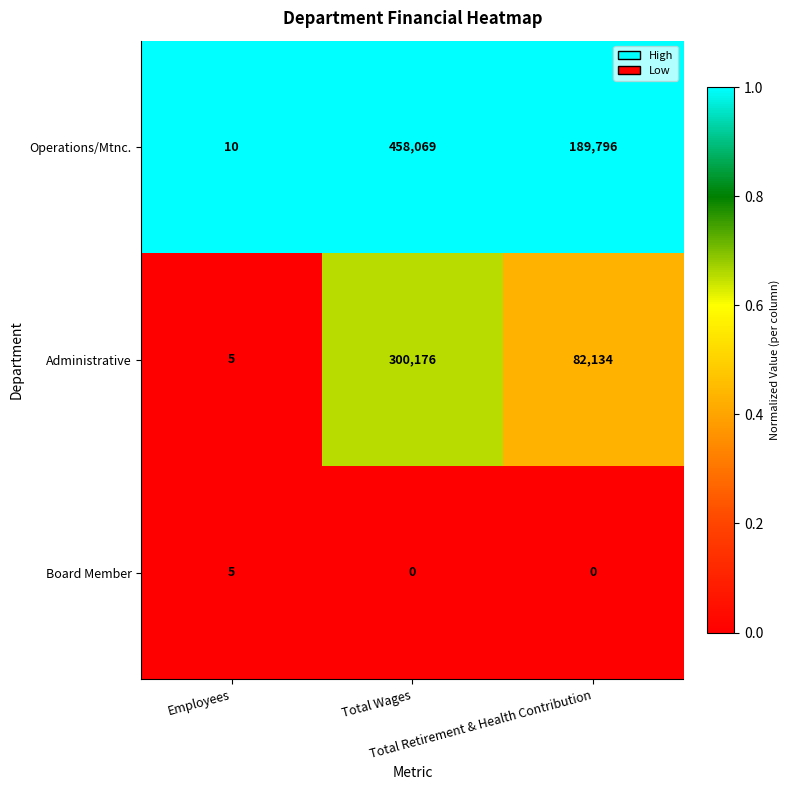

Which label corresponds to the largest value in the chart?

Total Wages